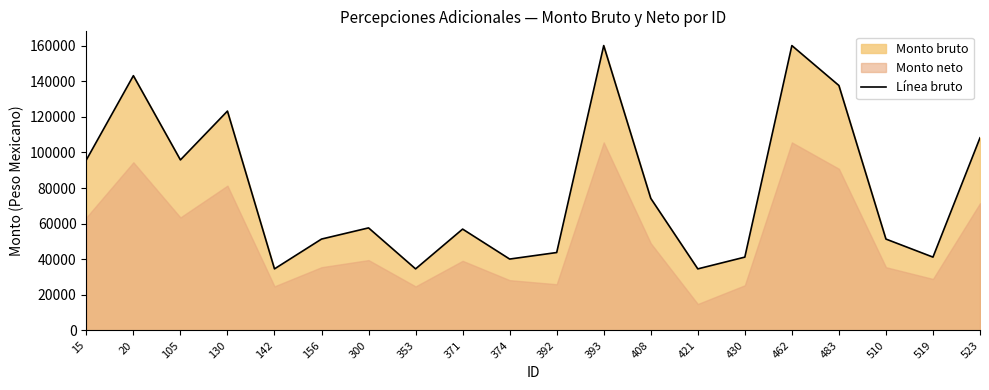

Approximately how many times larger is the value at 15 compared to 300?

1.7